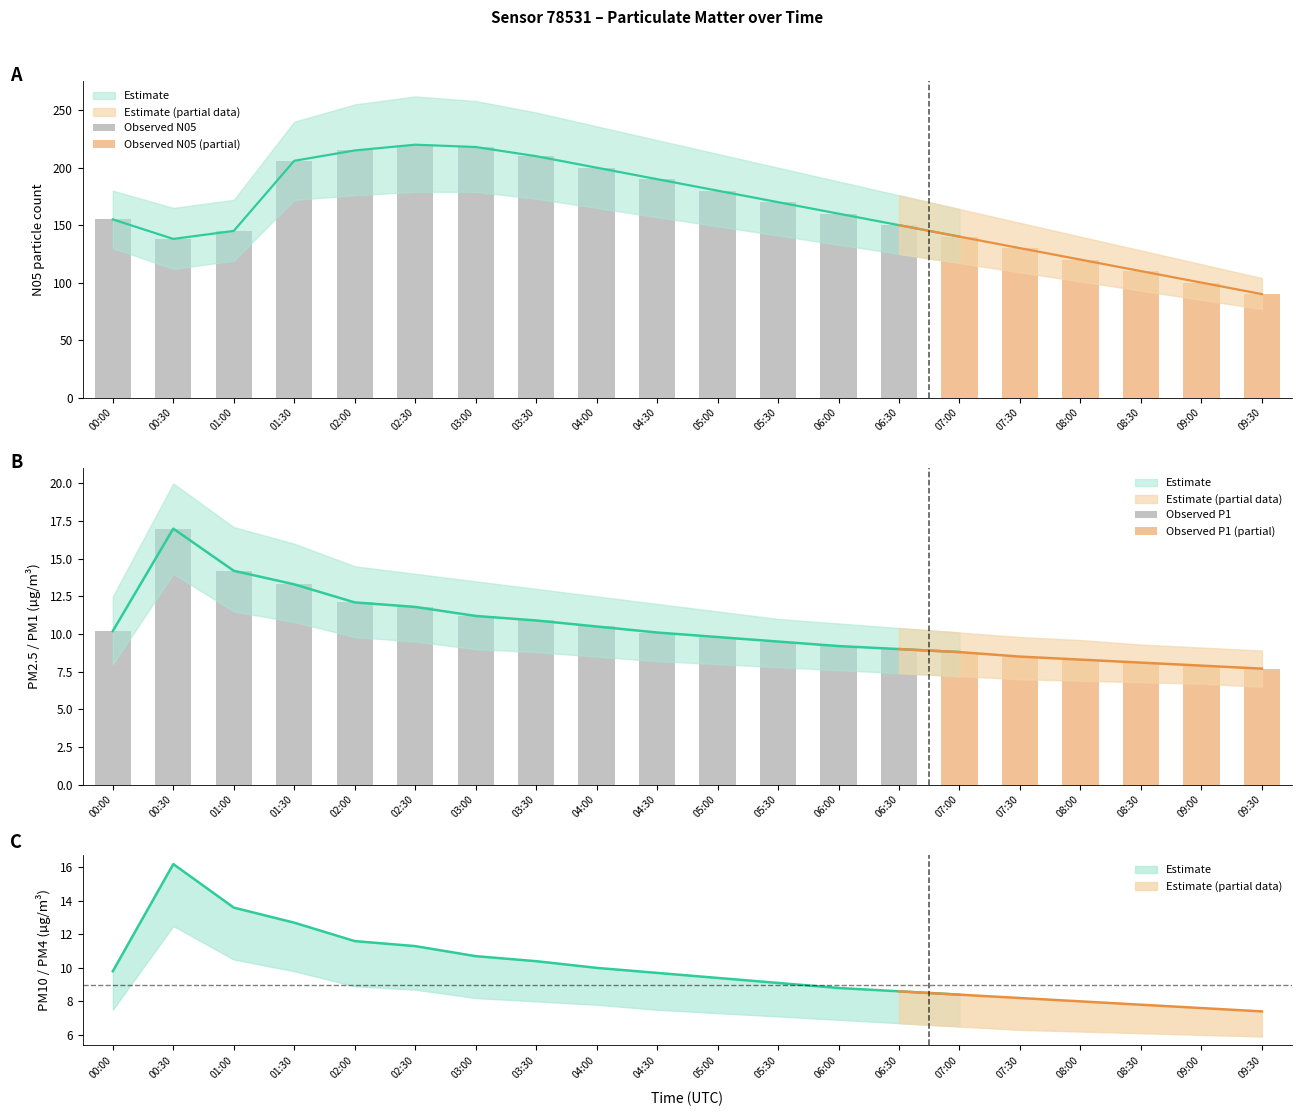

Reading right to left, what are all the values shown in this chart?

P1: 7.7	7.9	8.1	8.3	8.5	8.8	9.0	9.2	9.5	9.8	10.1	10.5	10.9	11.2	11.8	12.1	13.3	14.2	17.0	10.2
P2: 7.7	7.9	8.1	8.3	8.5	8.8	9.0	9.2	9.5	9.8	10.1	10.5	10.9	11.2	11.8	12.1	13.3	14.2	17.0	10.2
P0: 7.4	7.6	7.8	8.0	8.2	8.4	8.6	8.8	9.1	9.4	9.7	10.0	10.4	10.7	11.3	11.6	12.7	13.6	16.2	9.8
N05: 90.0	100.0	110.0	120.0	130.0	140.0	150.0	160.0	170.0	180.0	190.0	200.0	210.0	218.0	220.0	215.0	206.0	145.0	138.0	155.0
P4: 7.7	7.9	8.1	8.3	8.5	8.8	9.0	9.2	9.5	9.8	10.1	10.5	10.9	11.2	11.8	12.1	13.3	14.2	17.0	10.2